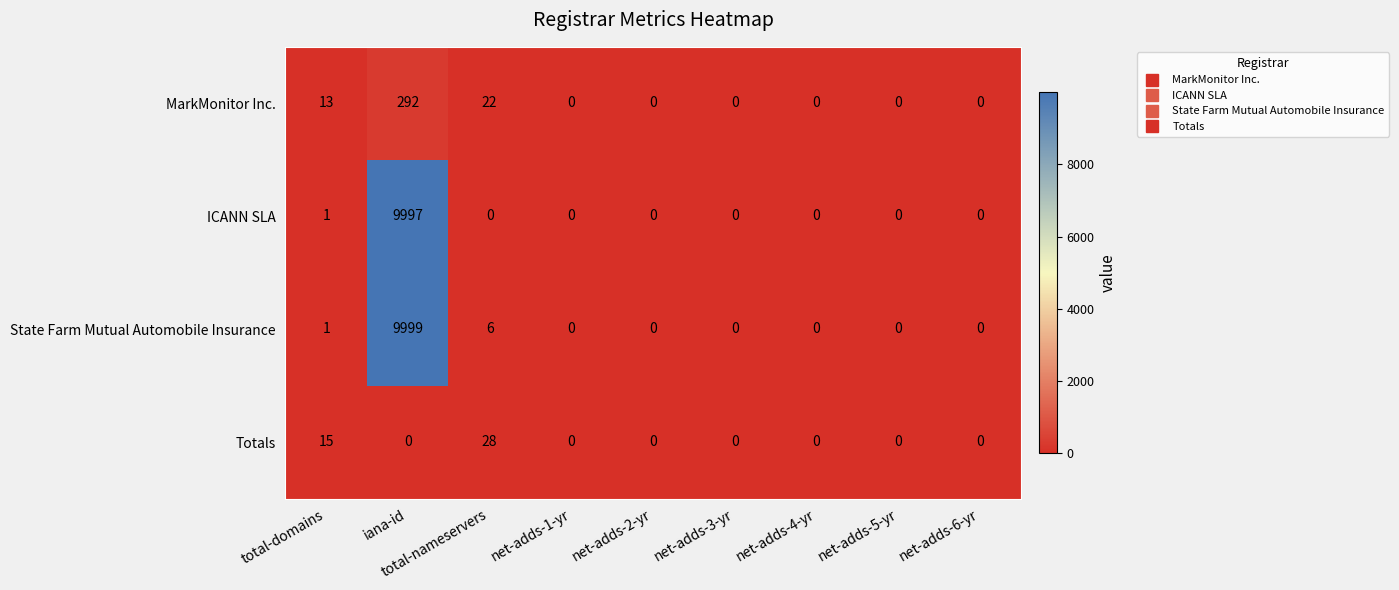

What is the average value of the Totals series?

5